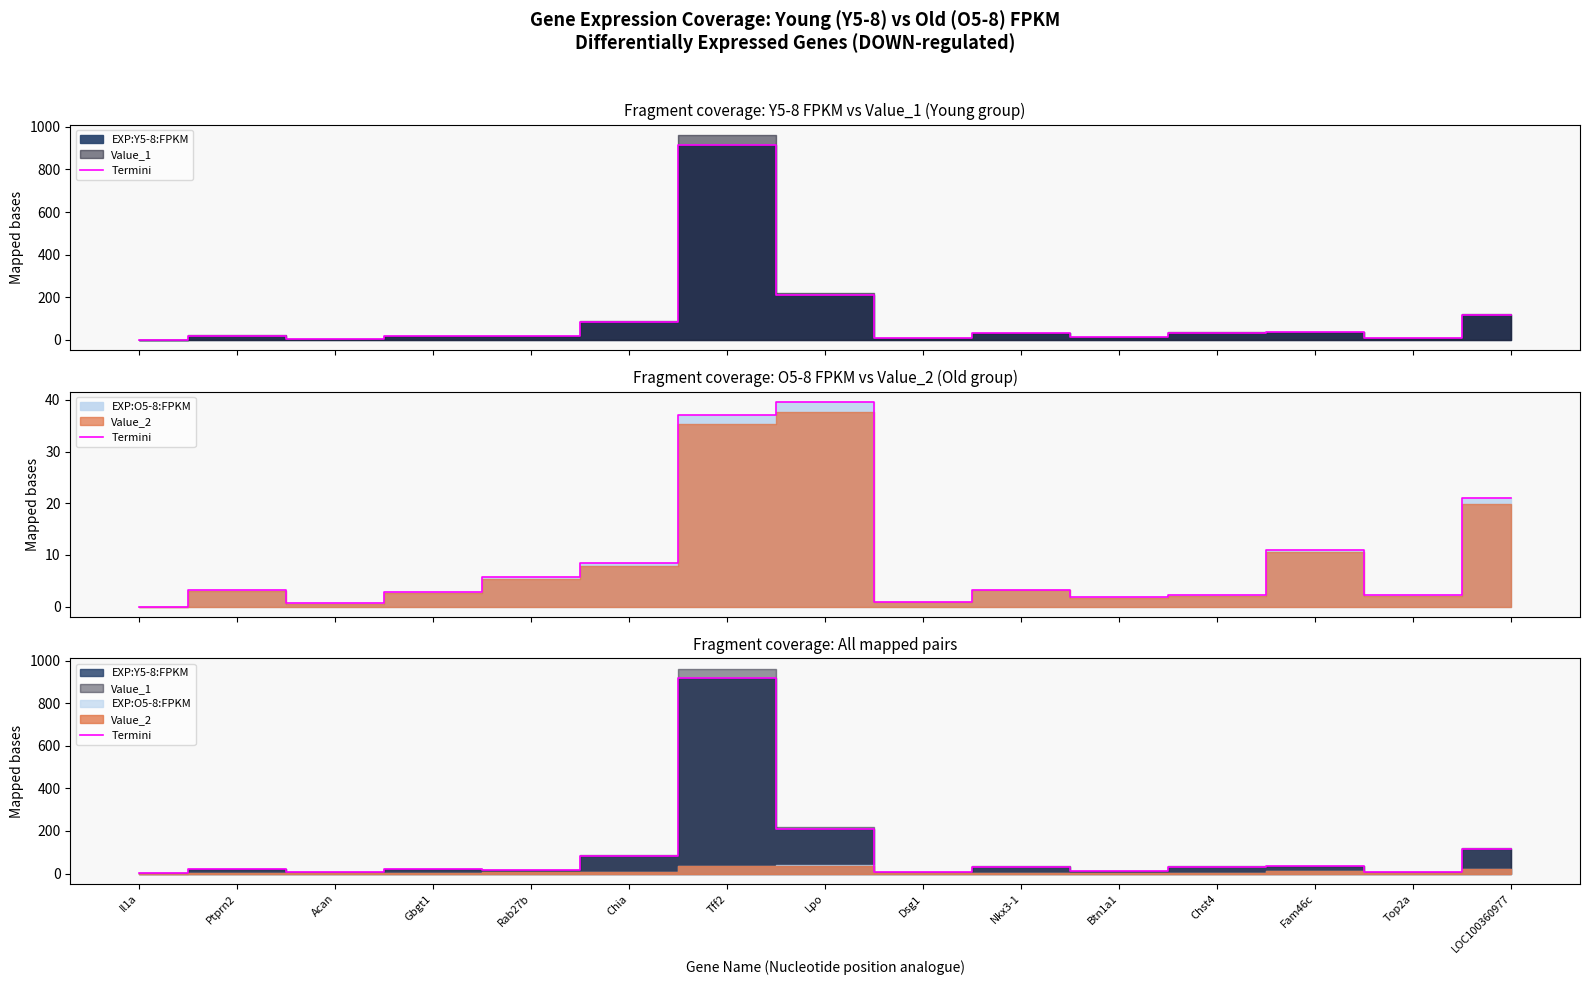

What is the ratio of the value at Fam46c to the value at Dsg1?

4.0